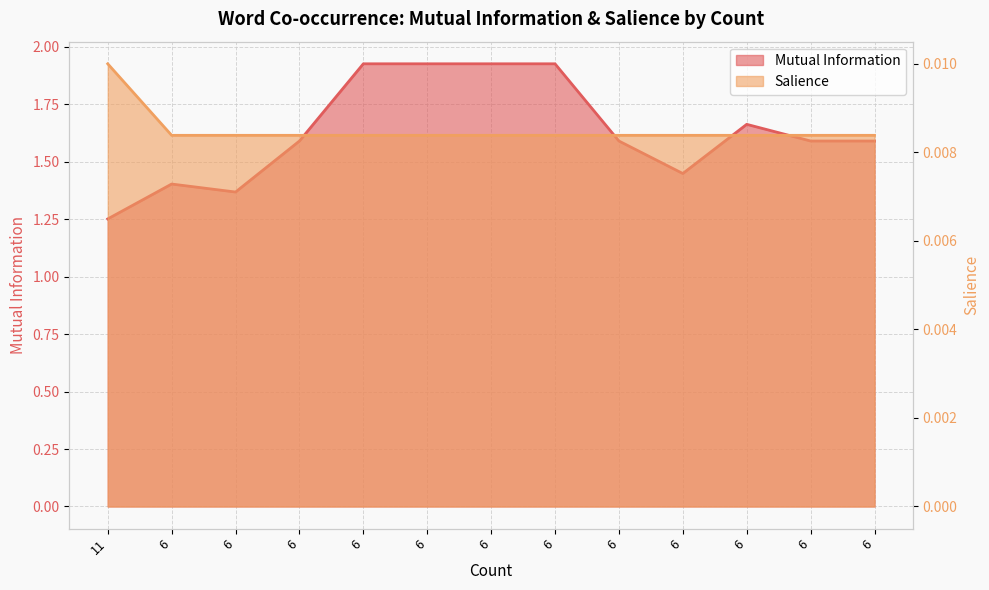

How many interior local peaks does the Mutual Information series have?

2